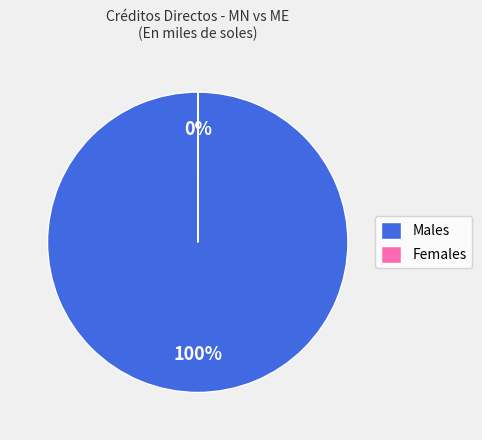

Which category accounts for the majority?

Males